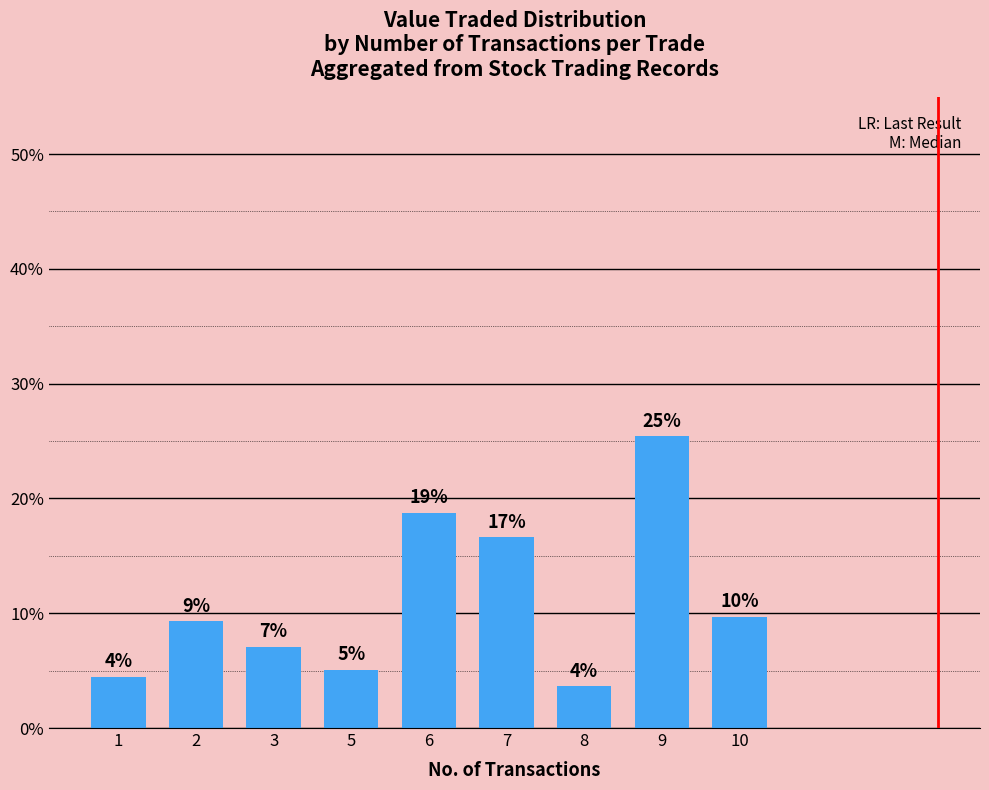

List the labels in order of value, largest first.

9, 6, 7, 10, 2, 3, 5, 1, 8